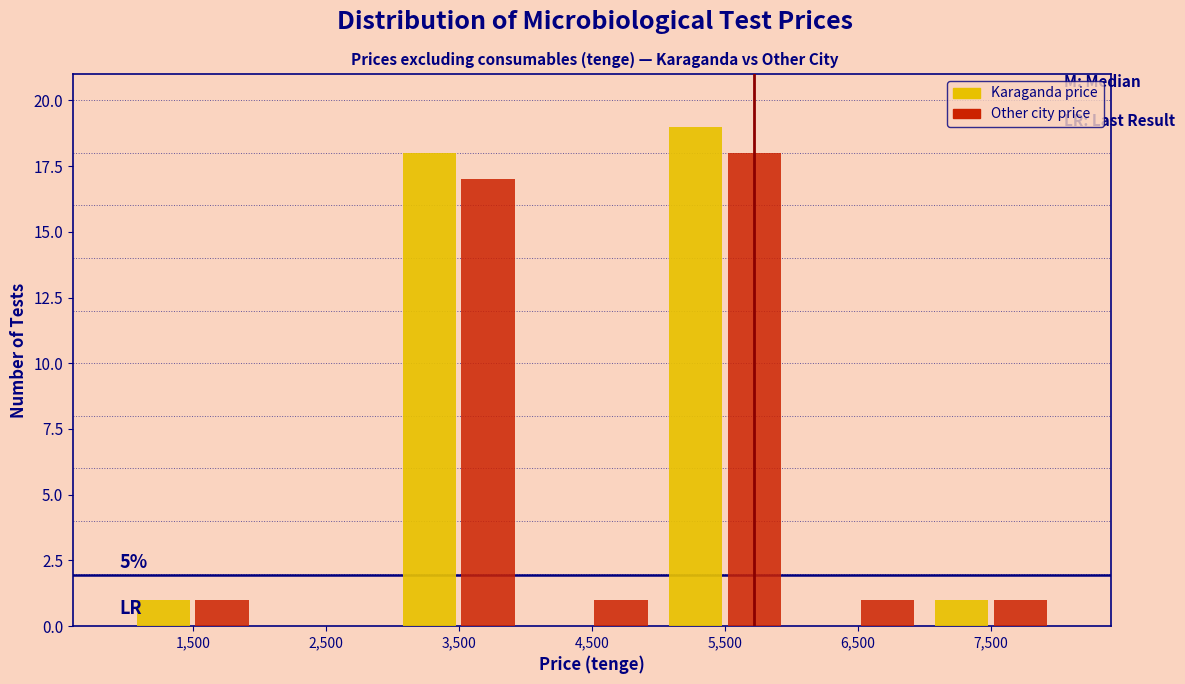

Reading left to right, extract all data points from this chart.

Karaganda price: 1,500=1	2,500=0	3,500=18	4,500=0	5,500=19	6,500=0	7,500=1
Other city price: 1,500=1	2,500=0	3,500=17	4,500=1	5,500=18	6,500=1	7,500=1